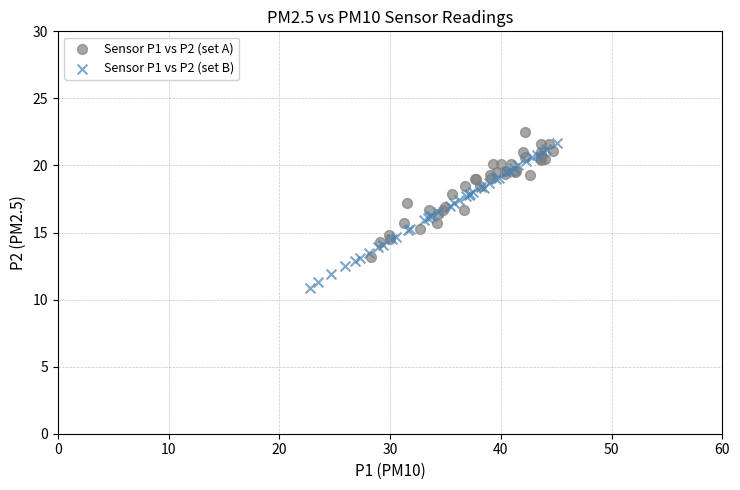

Which series contains the lowest Y value?

Sensor P1 vs P2 (set B)